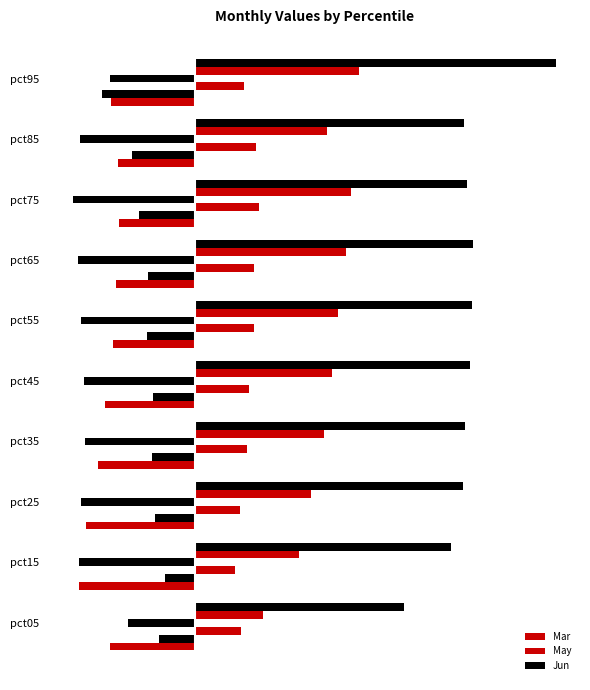

Between pct35 and pct85, which is larger?

pct85